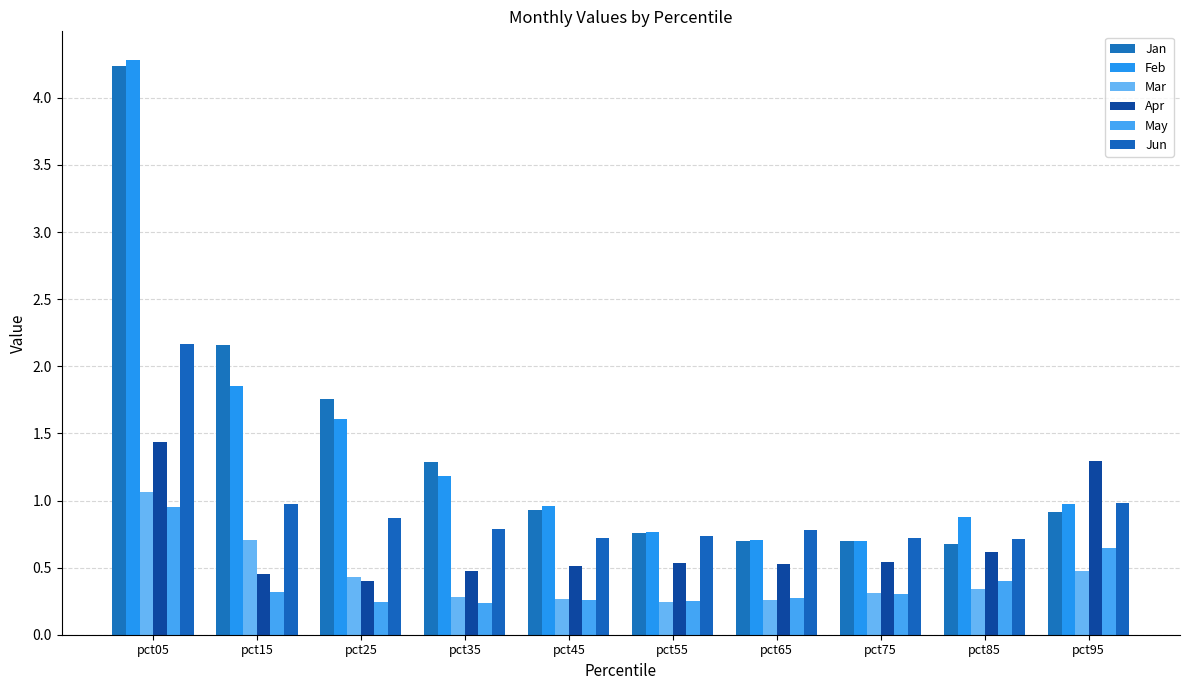

Is it true that Apr equals 0.2 at pct35?

False